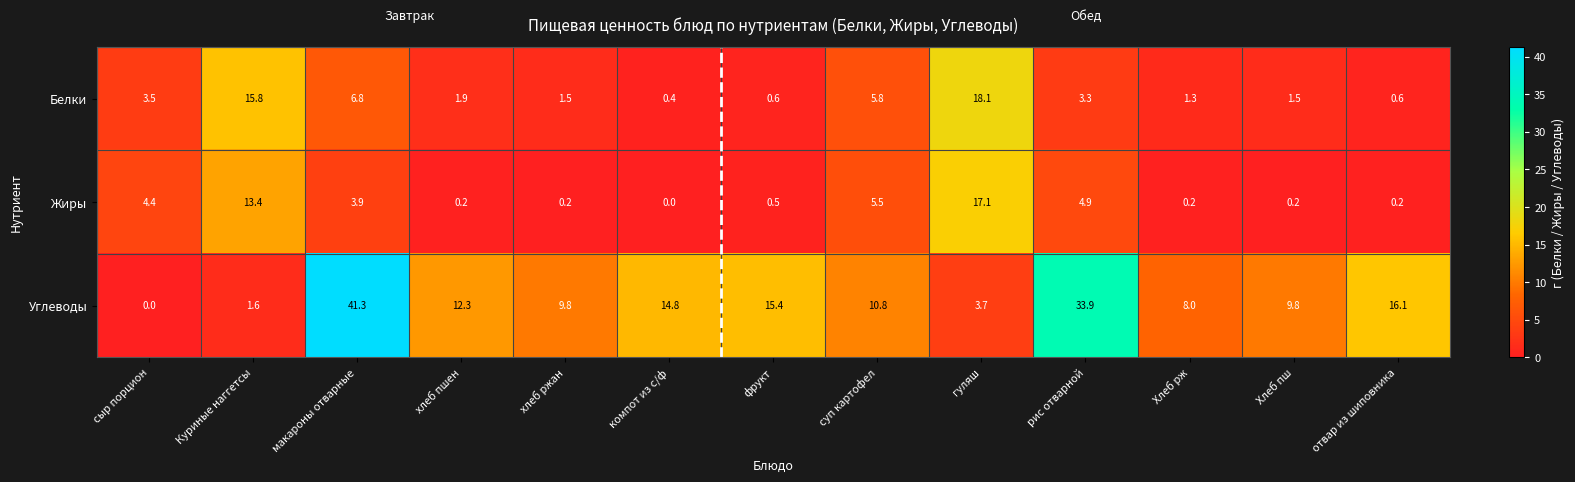

What is the difference between the Углеводы values at компот из с/ф and рис отварной?

19.1